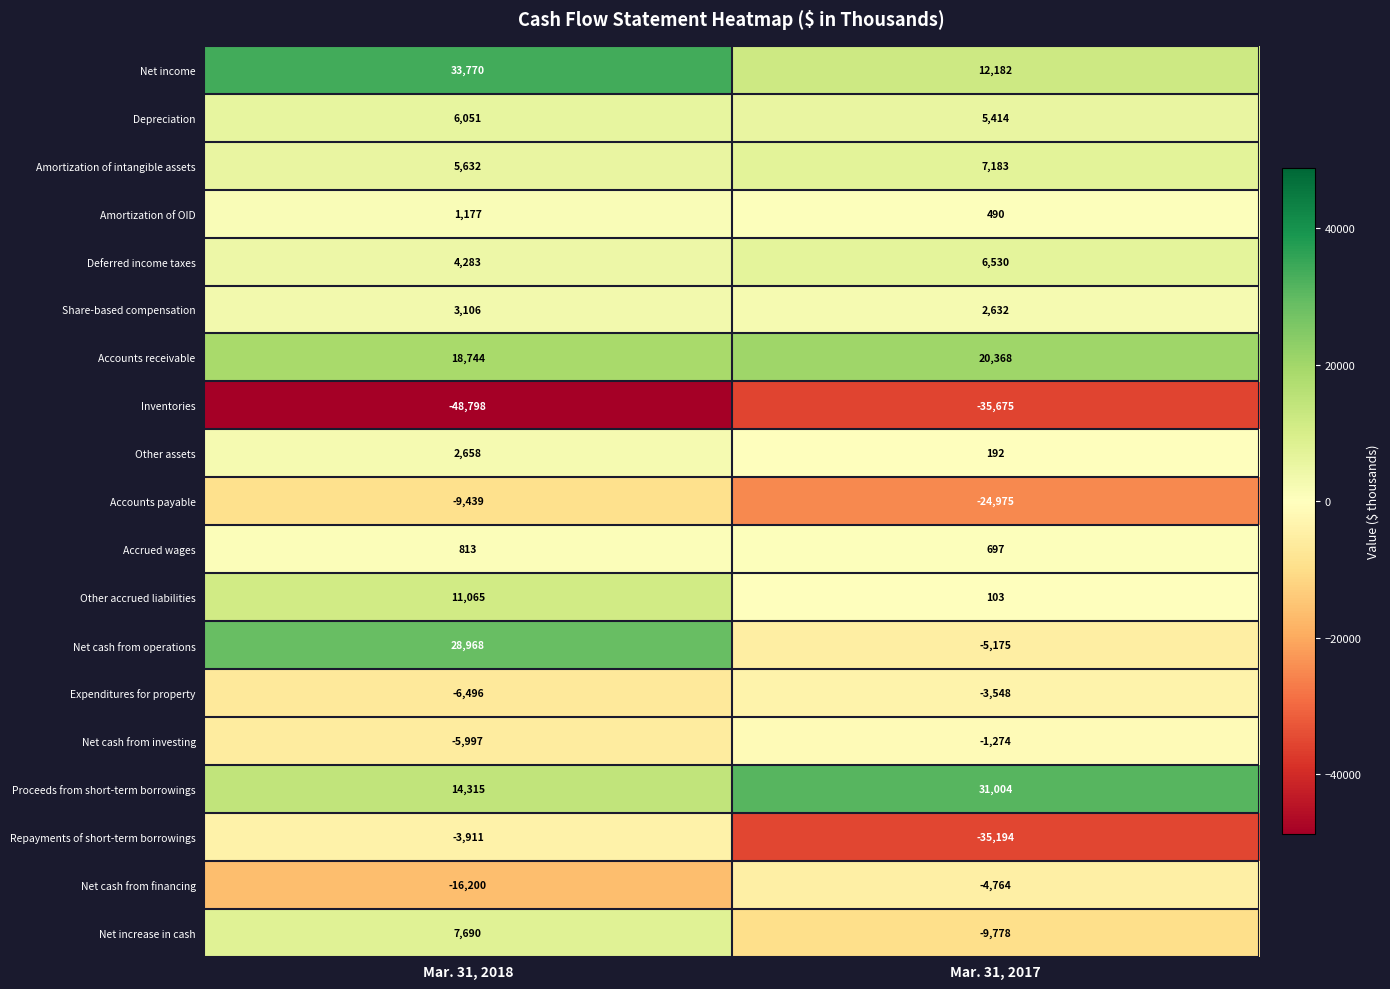

List the series in order of their peak value, lowest first.

Inventories, Accounts payable, Net cash from financing, Repayments of short-term borrowings, Expenditures for property, Net cash from investing, Accrued wages, Amortization of OID, Other assets, Share-based compensation, Depreciation, Deferred income taxes, Amortization of intangible assets, Net increase in cash, Other accrued liabilities, Accounts receivable, Net cash from operations, Proceeds from short-term borrowings, Net income